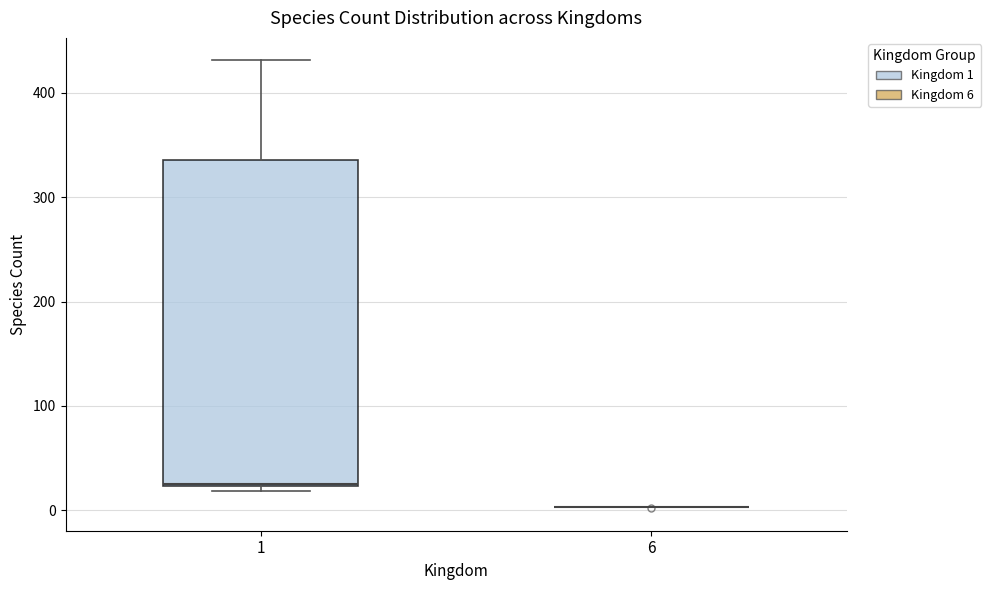

Comparing the boxes themselves (not the whiskers), which one is the tallest?

1